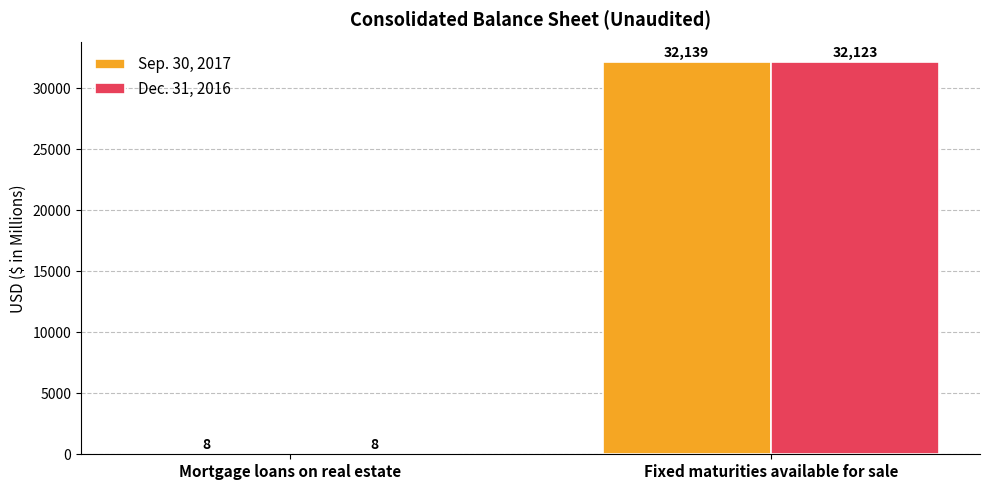

What value does the Dec. 31, 2016 series have at Fixed maturities available for sale, to the nearest 10?

32120